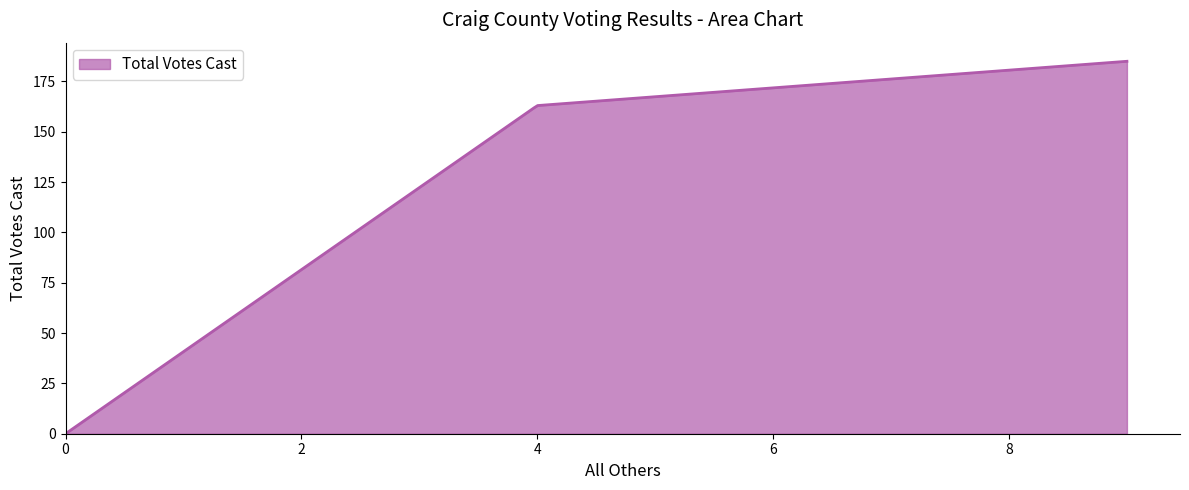

How many categories are shown in the chart?

300